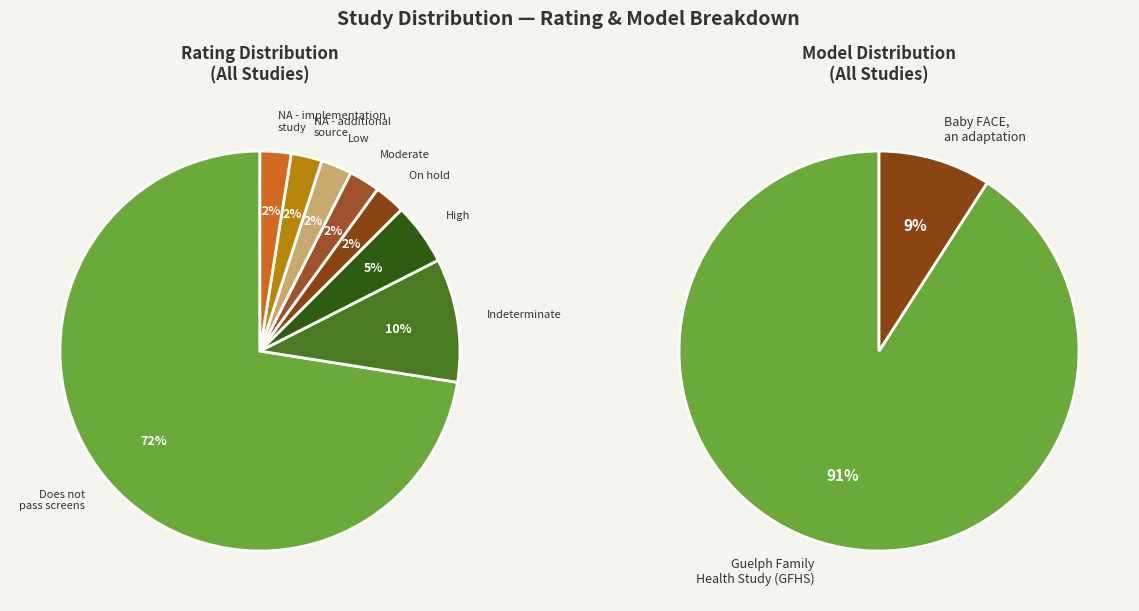

True or false: Moderate accounts for 1% of the total.

False